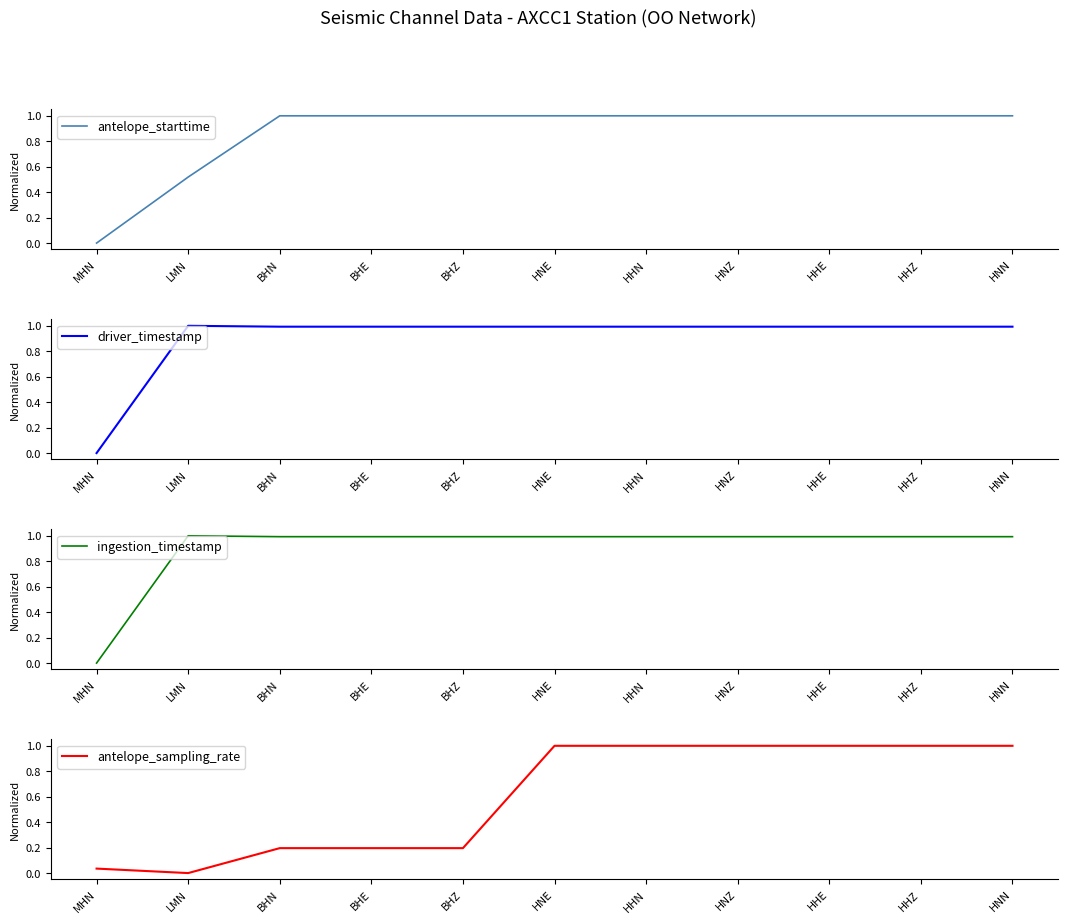

True or false: ingestion_timestamp has more than 0 points higher than both neighbors.

True